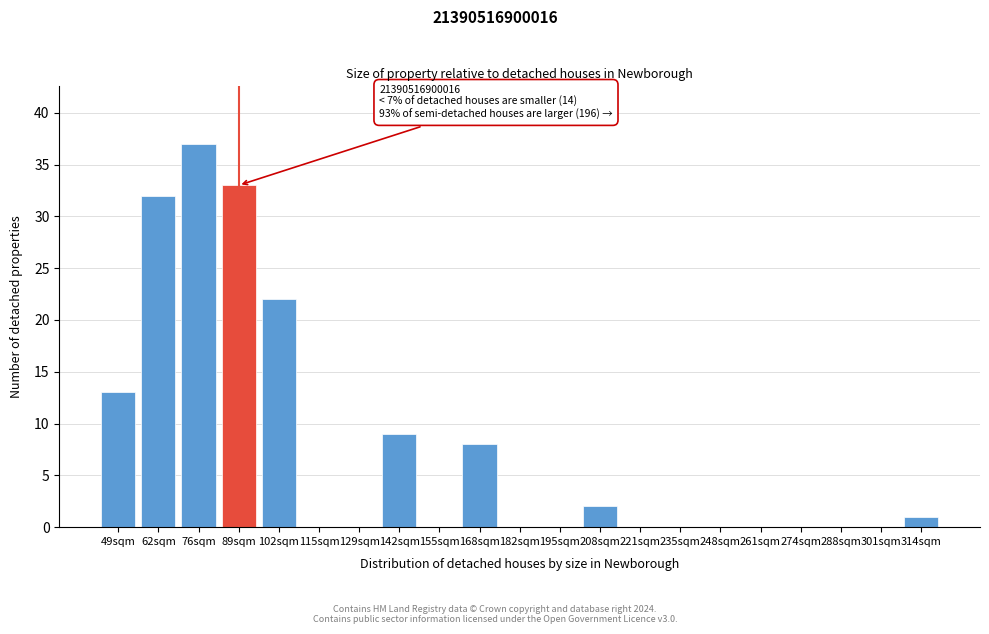

Reading right to left, transcribe all the data shown in this chart.

314sqm=1	301sqm=0	288sqm=0	274sqm=0	261sqm=0	248sqm=0	235sqm=0	221sqm=0	208sqm=2	195sqm=0	182sqm=0	168sqm=8	155sqm=0	142sqm=9	129sqm=0	115sqm=0	102sqm=22	89sqm=33	76sqm=37	62sqm=32	49sqm=13